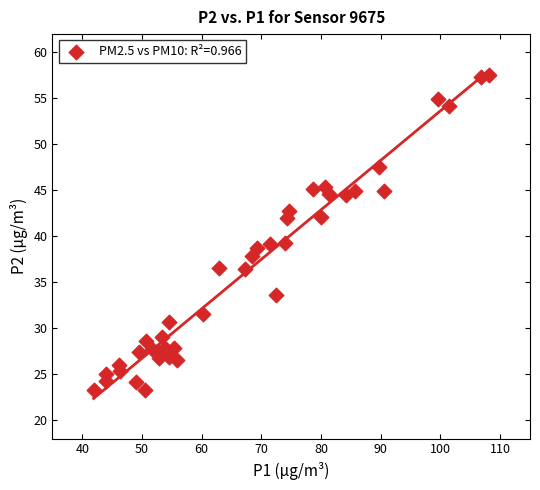

What is the range of X values (max minus min)?

66.2